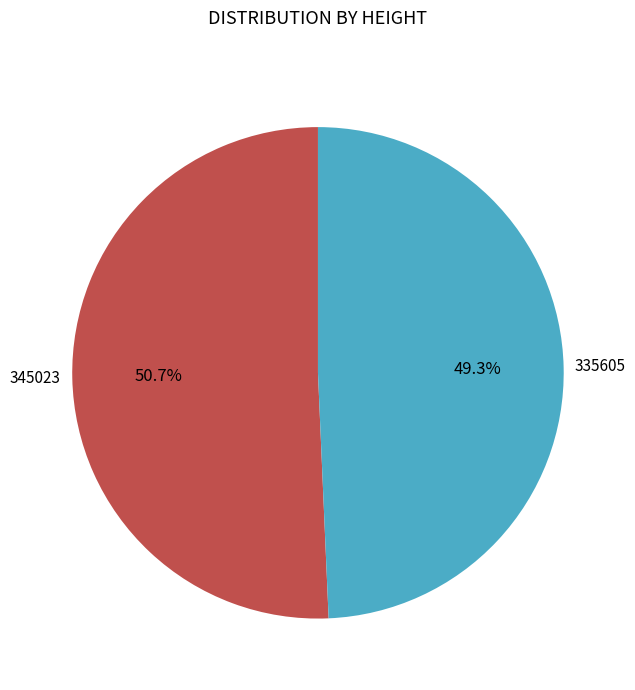

Between 345023 and 335605, which is larger?

345023